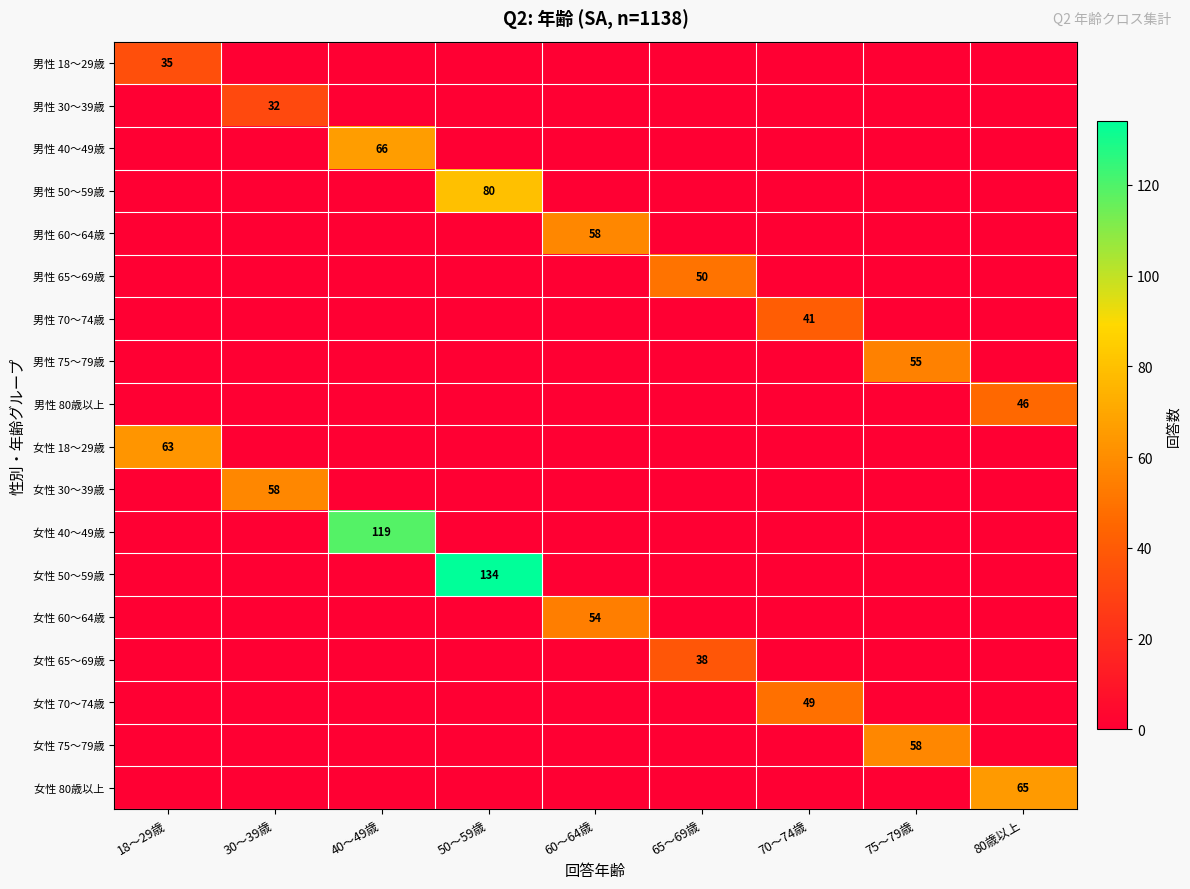

How many positive values does the 女性 18～29歳 series have?

1